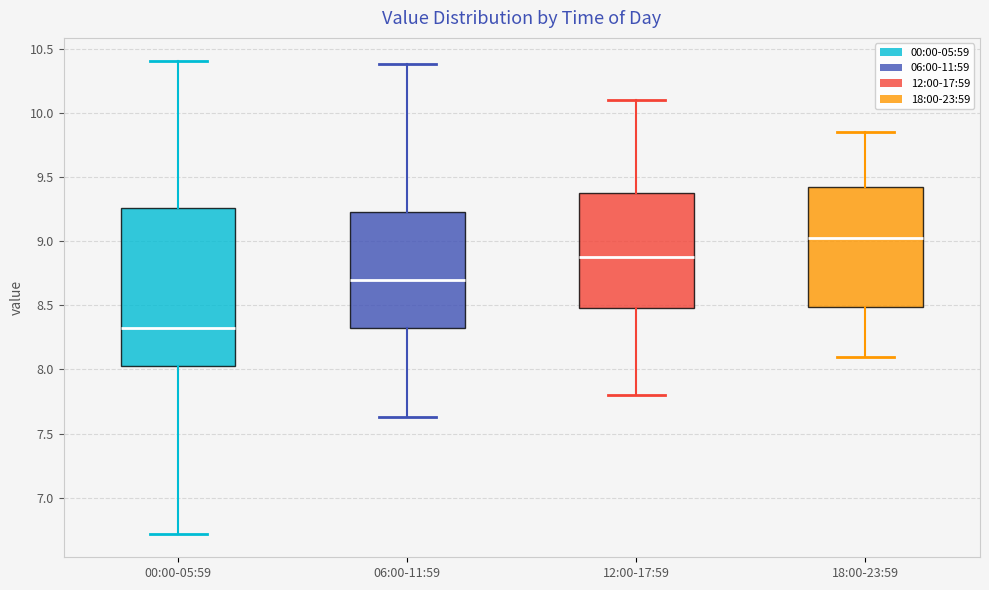

Reading left to right, transcribe this box plot: for each box, give where its median line is, the range the box spans, and where its two whiskers end, as read against the y-axis. The values are not printed on the chart, so give them approximately, as read against the axis.

00:00-05:59: median 8.35, box 8.05 to 9.25, whiskers 6.70 to 10.40
06:00-11:59: median 8.70, box 8.30 to 9.25, whiskers 7.65 to 10.40
12:00-17:59: median 8.90, box 8.50 to 9.40, whiskers 7.80 to 10.10
18:00-23:59: median 9.05, box 8.50 to 9.45, whiskers 8.10 to 9.85